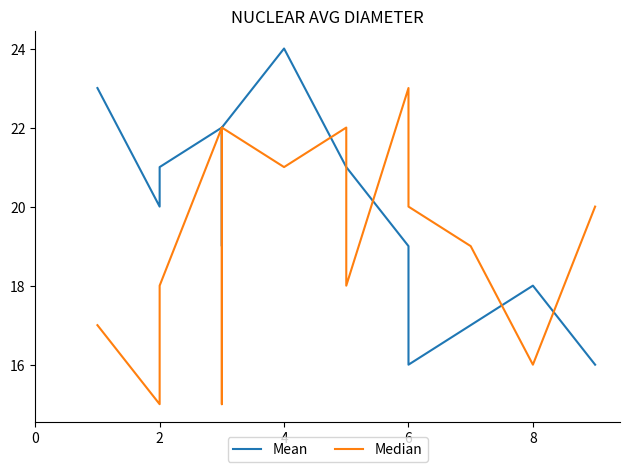

True or false: Mean has more than 1 points higher than both neighbors.

False